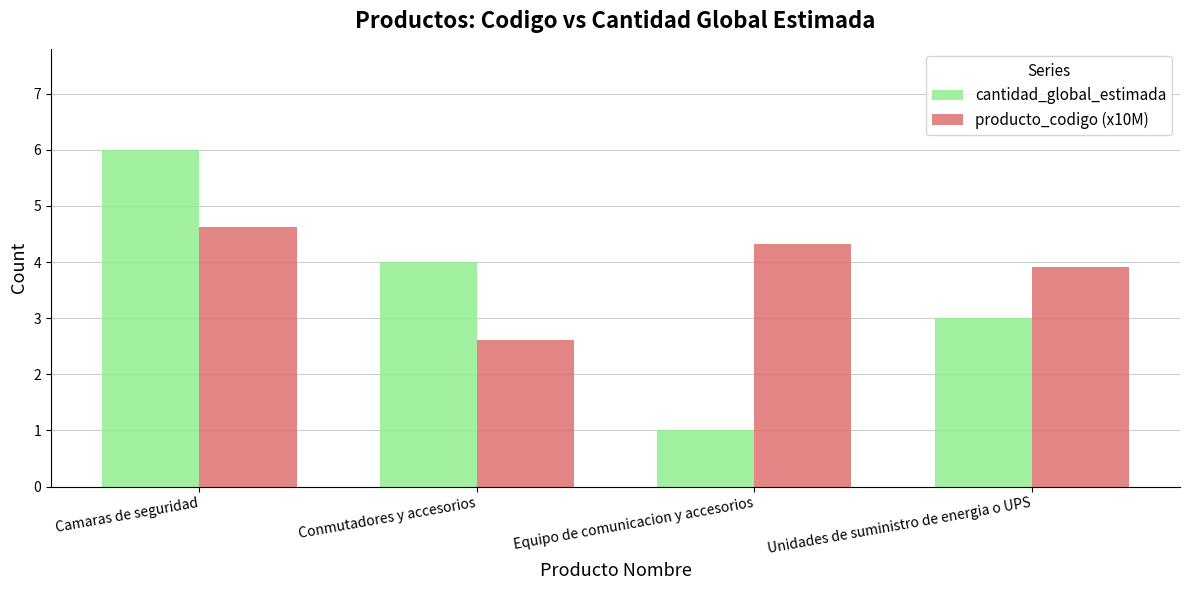

Are the bars horizontal?

No